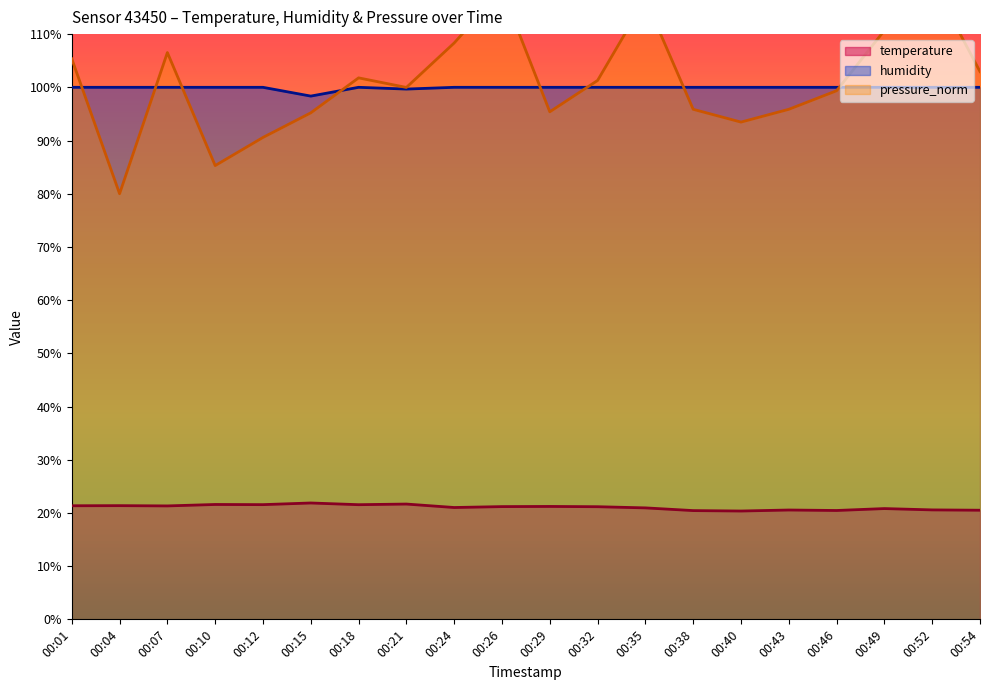

The pressure_norm series shows 171.1 at 00:29. True or false?

False